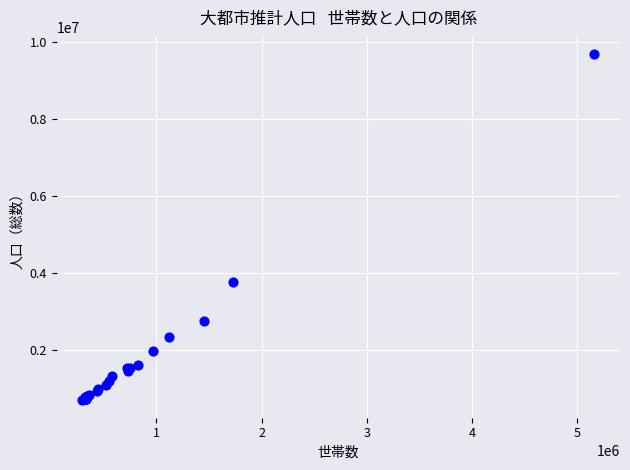

What Y value in the scatter plot is closest to 5185351?

3753771